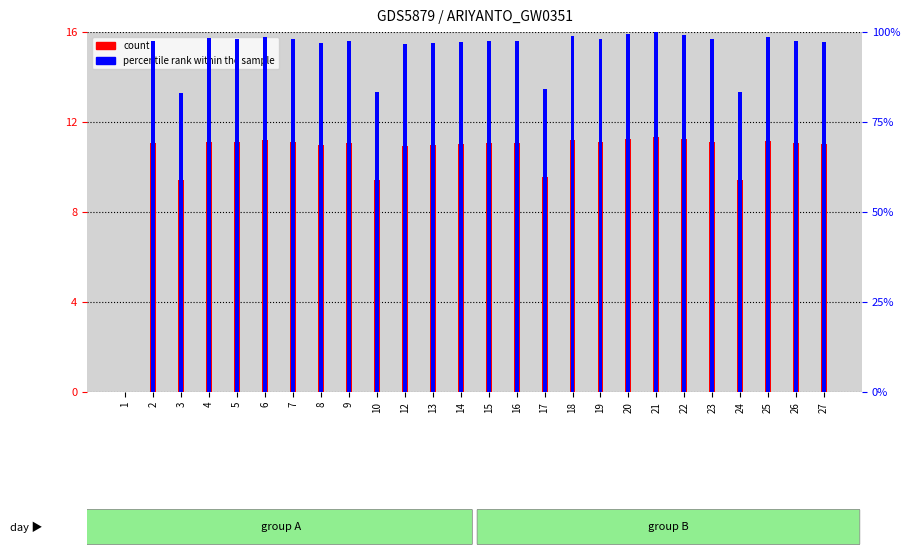

How many values in the count series are below 11?

8